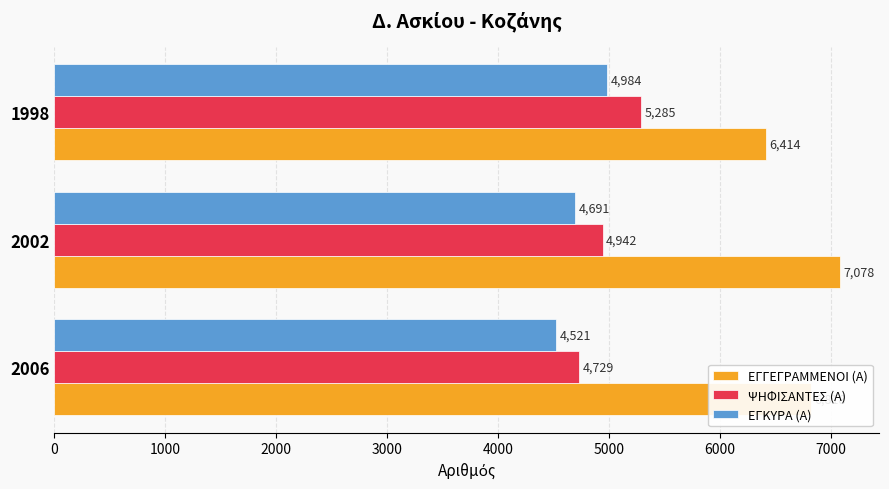

Which series has the widest spread of values?

ΕΓΓΕΓΡΑΜΜΕΝΟΙ (Α)